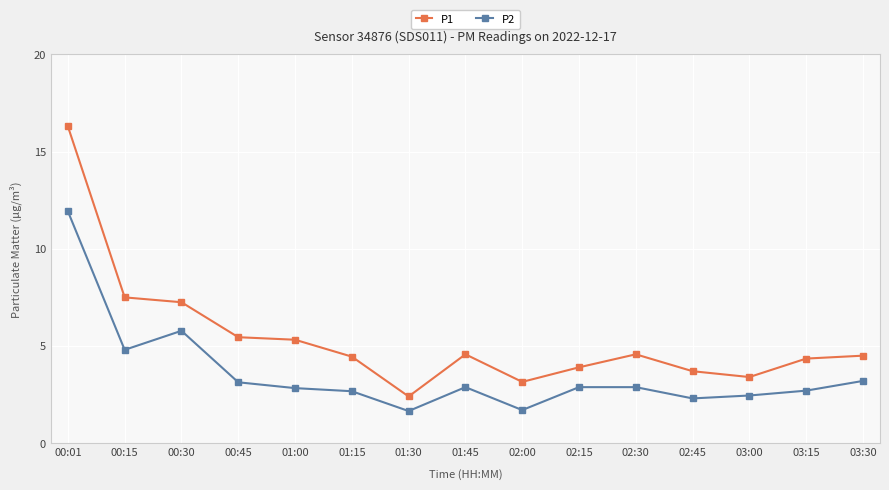

What is the difference between the highest and lowest values at 01:45?

1.7